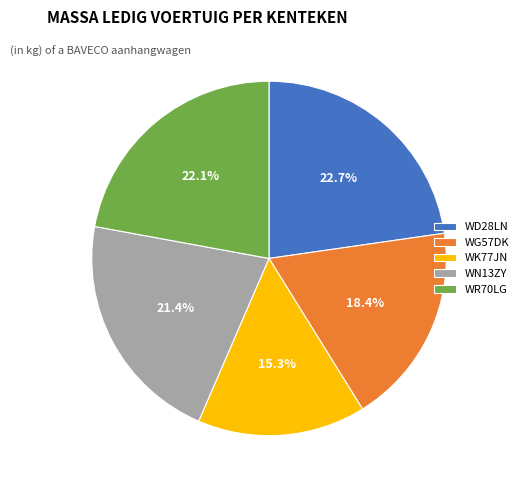

What is the largest slice in the pie chart?

WD28LN